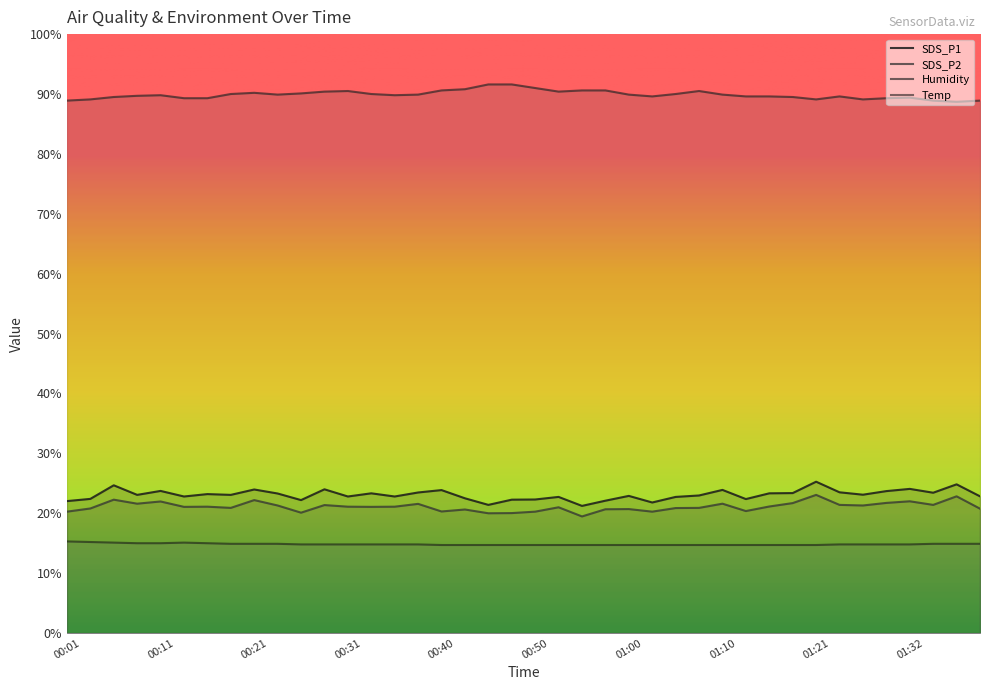

Between 11 and 31, which series saw the biggest shift?

Humidity